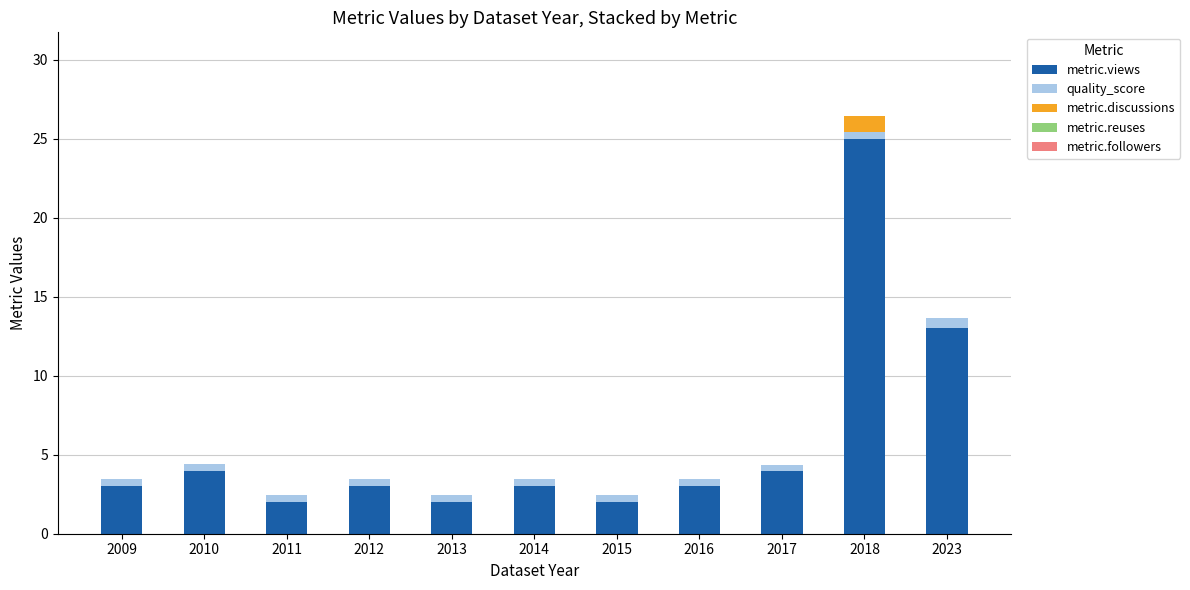

How many data points does each series have?

11